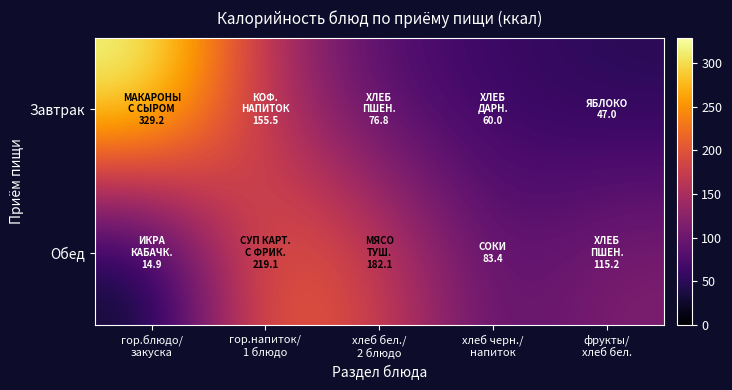

What is the spread (max minus min) of values at фрукты/
хлеб бел.?

68.2